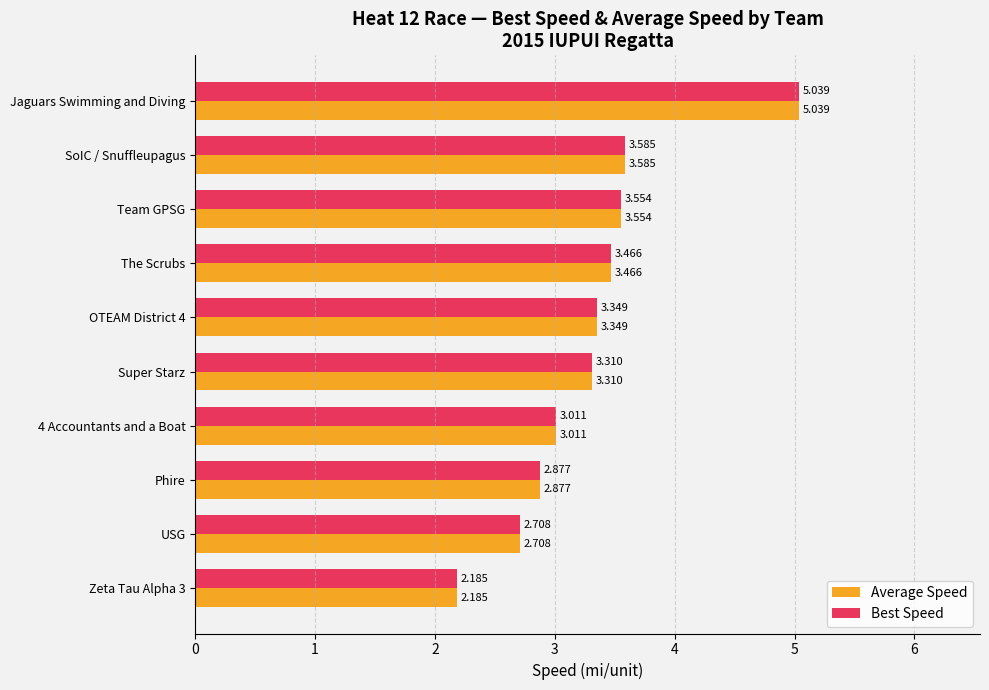

Which category has the lowest value across all series?

Zeta Tau Alpha 3